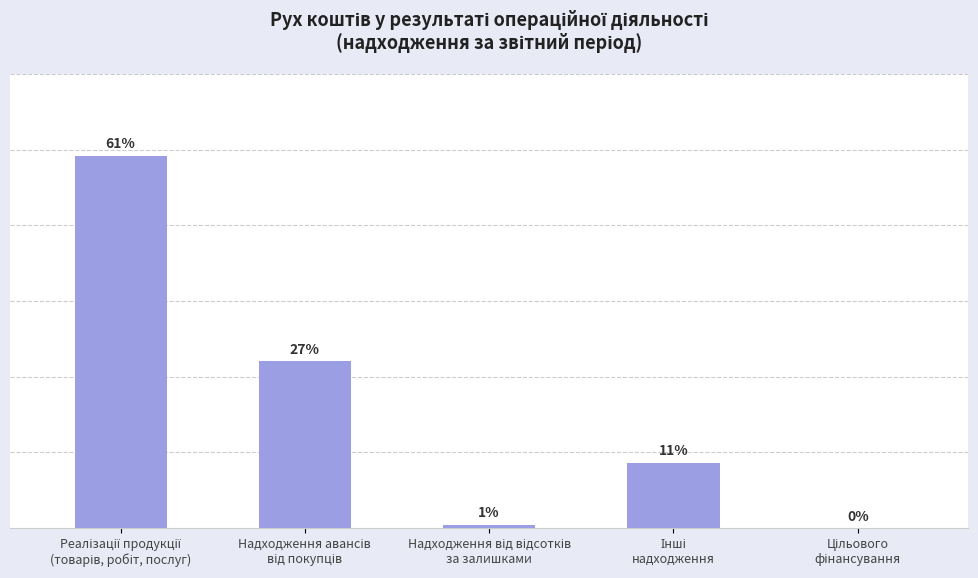

The value at Цільового
фінансування is 0. True or false?

True